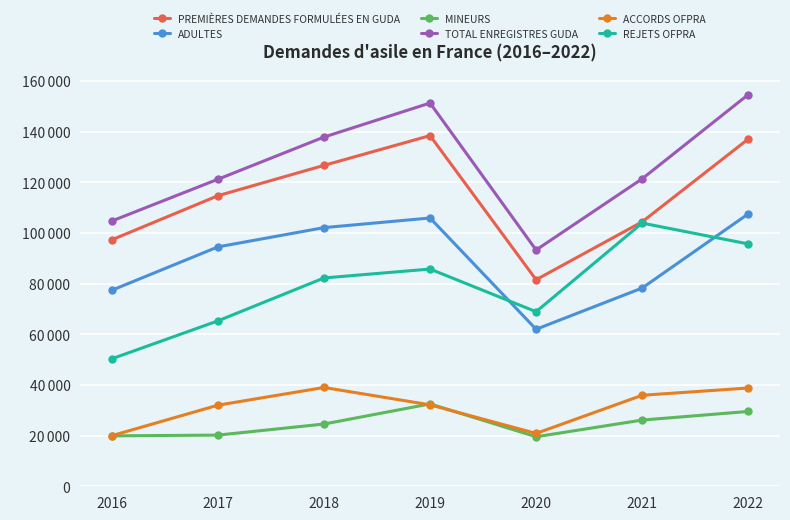

Is this an area chart (filled region under the line)?

No